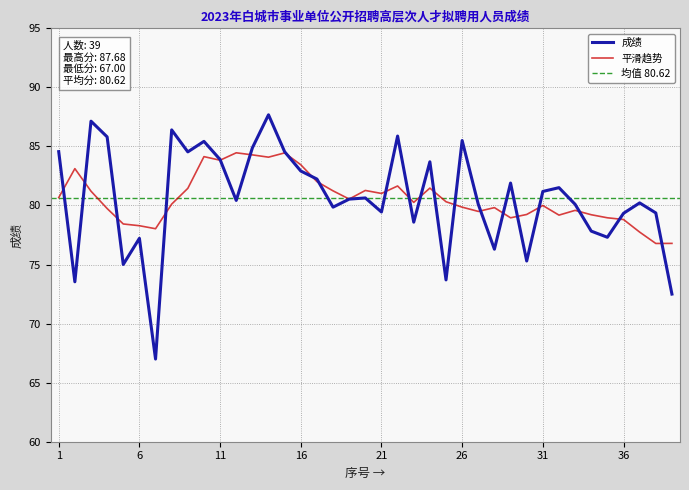

At which category does the data reach its first local peak?

3